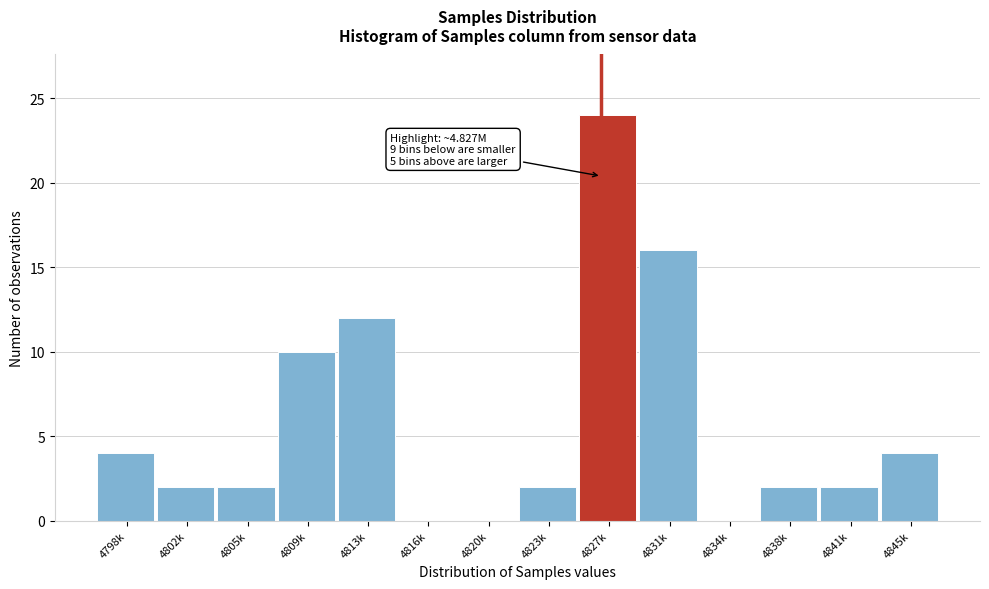

Reading left to right, what are all the values shown in this chart?

4798k=4	4802k=2	4805k=2	4809k=10	4813k=12	4816k=0	4820k=0	4823k=2	4827k=24	4831k=16	4834k=0	4838k=2	4841k=2	4845k=4